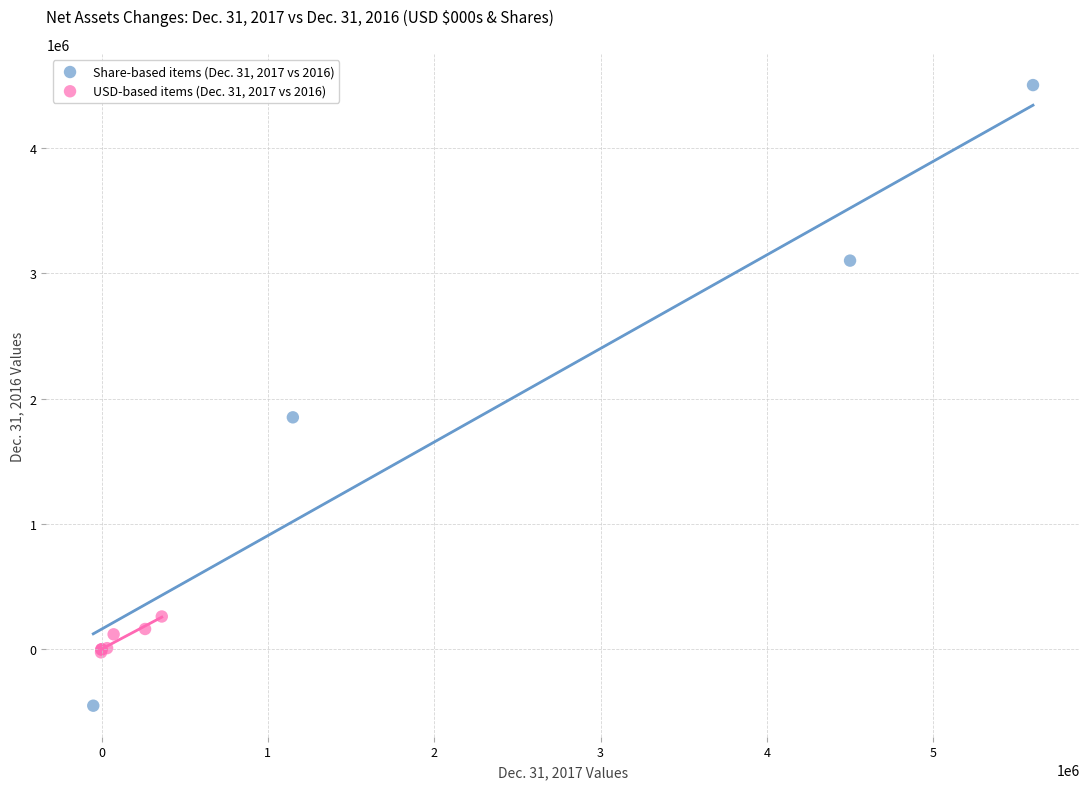

Which series has the widest spread of Y values?

Share-based items (Dec. 31, 2017 vs 2016)